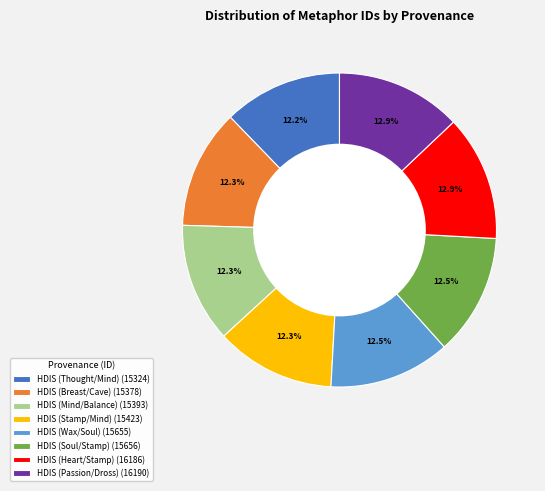

What portion of the pie excludes HDIS (Heart/Stamp) (16186)?

87.1%